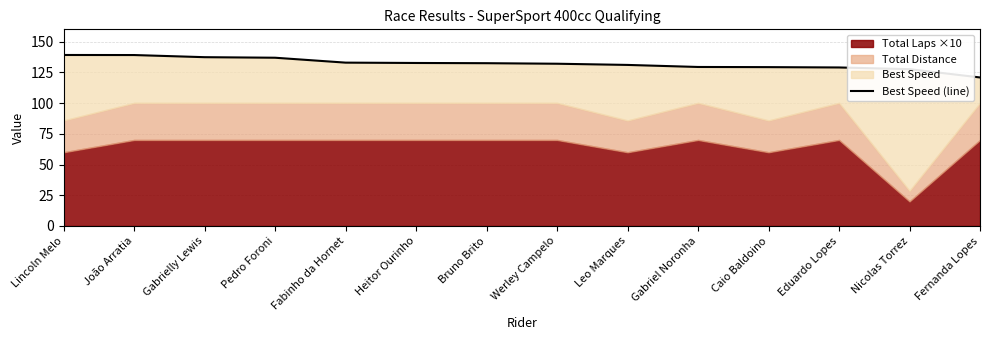

What is the ratio of the value at Gabriel Noronha to the value at João Arratia?

0.9